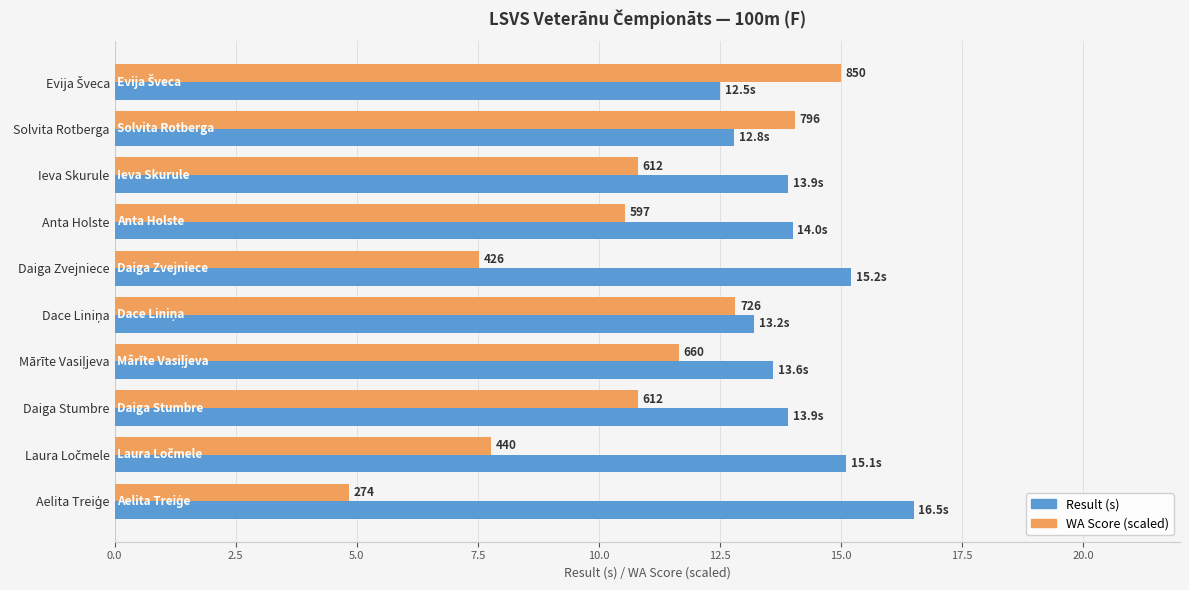

What are all the series names shown in the legend?

Result (s), WA Score (scaled)